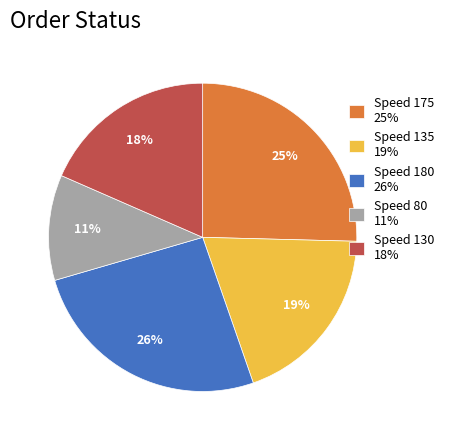

Is the sum of Speed 175 25% and Speed 80 11% greater than half?

No